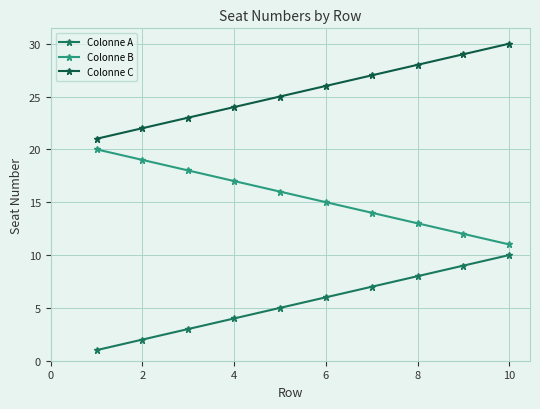

True or false: Colonne A and Colonne C intersect in this chart.

False